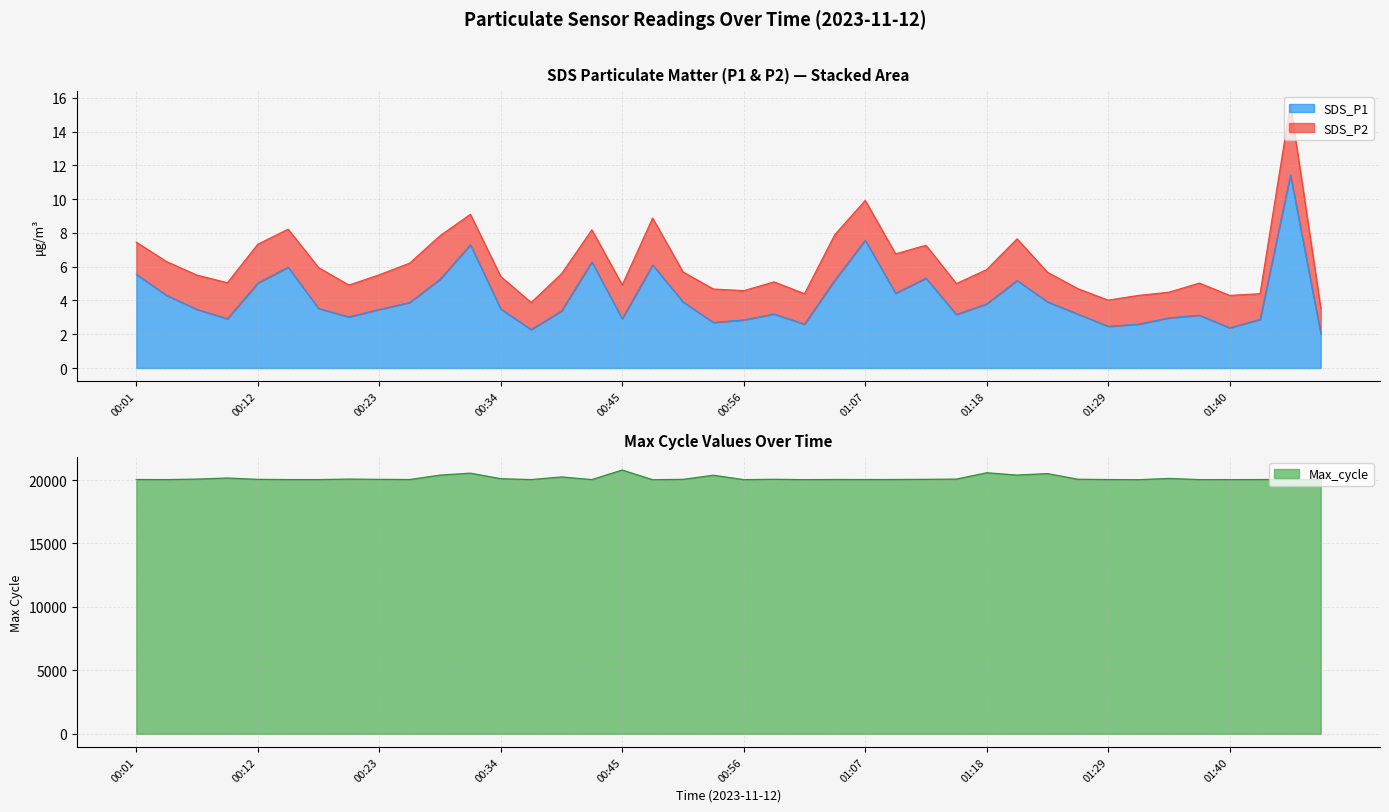

List the labels in order of value, largest first.

01:46, 01:07, 00:31, 00:42, 00:48, 00:15, 00:01, 01:13, 00:29, 01:05, 01:21, 00:12, 01:10, 00:04, 00:51, 01:24, 00:26, 01:18, 00:18, 00:34, 00:06, 00:23, 00:40, 00:59, 01:27, 01:16, 01:38, 00:20, 01:35, 00:09, 00:45, 01:43, 00:56, 00:53, 01:02, 01:32, 01:29, 01:40, 00:37, 01:49